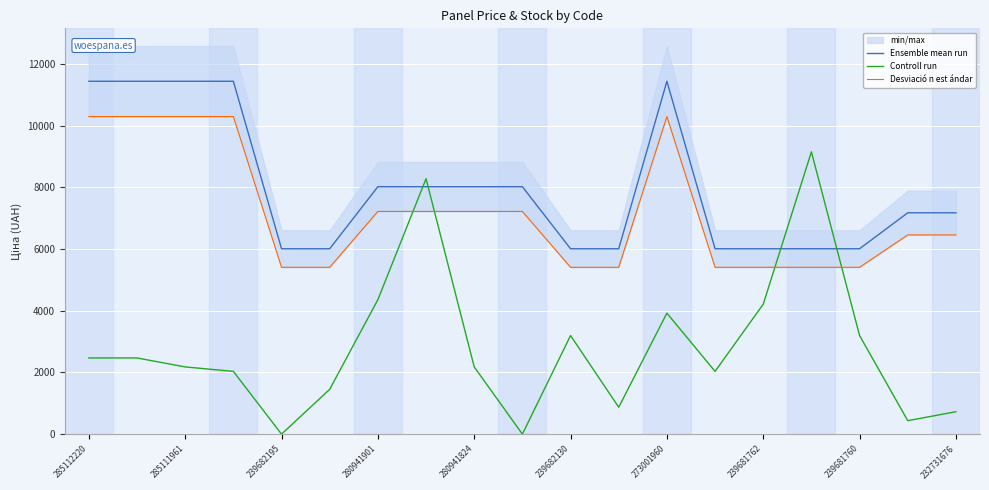

True or false: Ensemble mean run has a value of 15885.8 at 285111961.

False